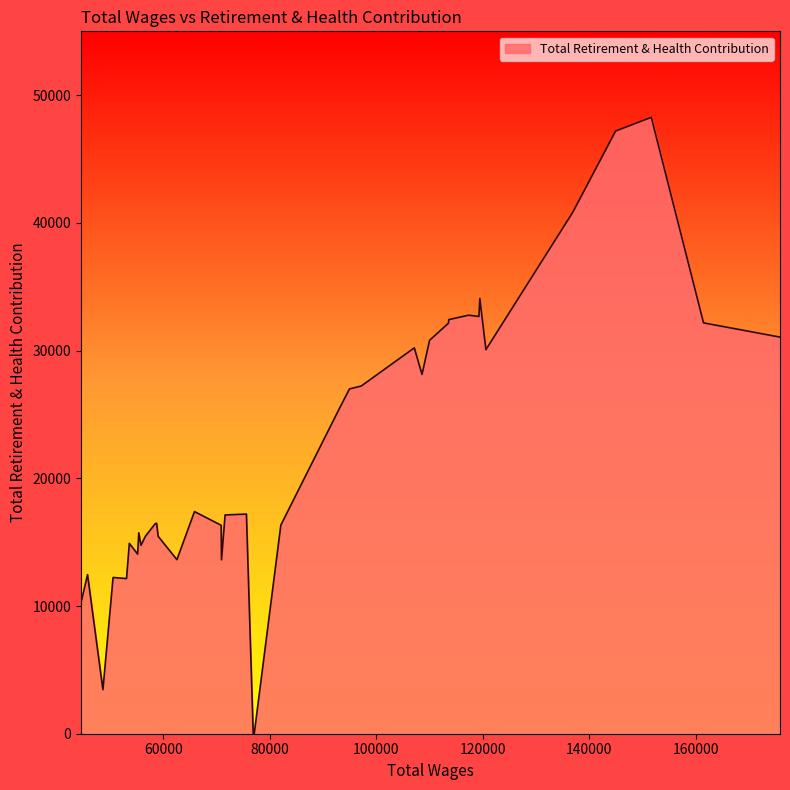

How many lines are shown in the chart?

1